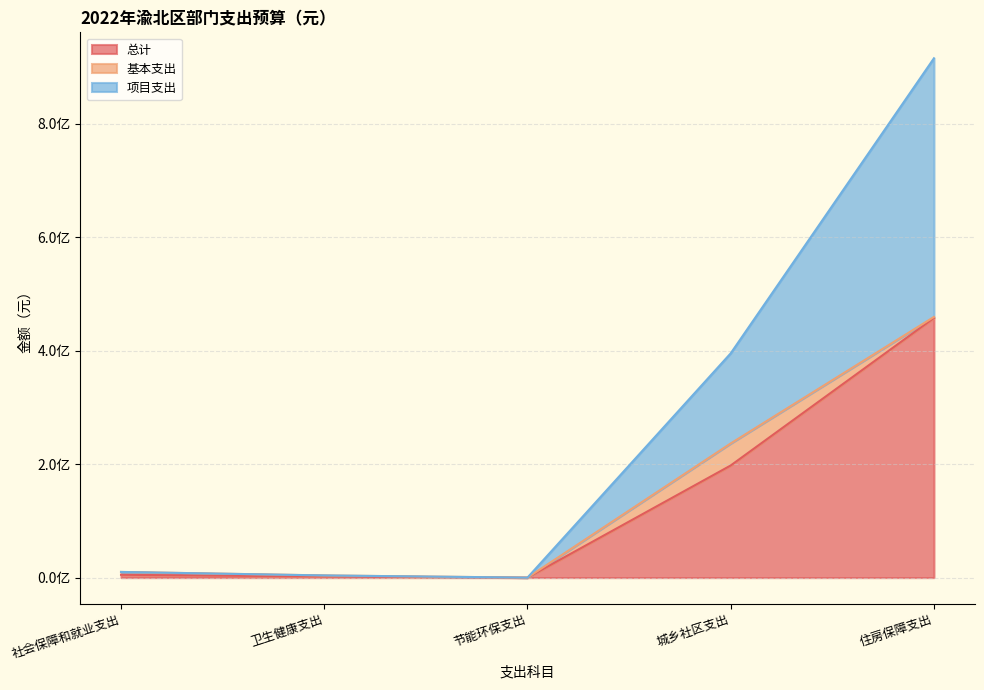

What is the maximum value shown in the chart?

915684207.3